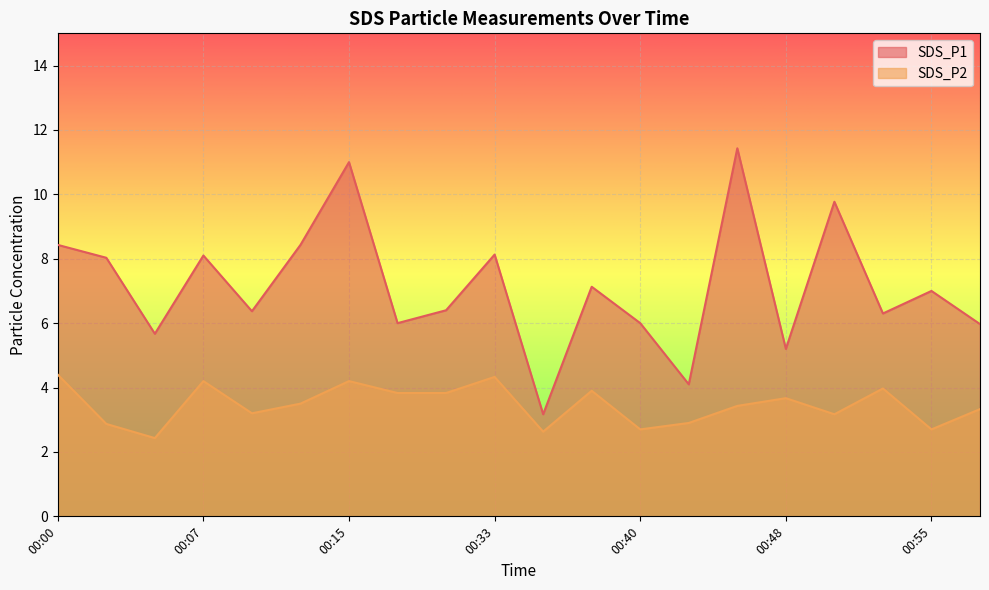

True or false: SDS_P2 and SDS_P1 intersect in this chart.

False